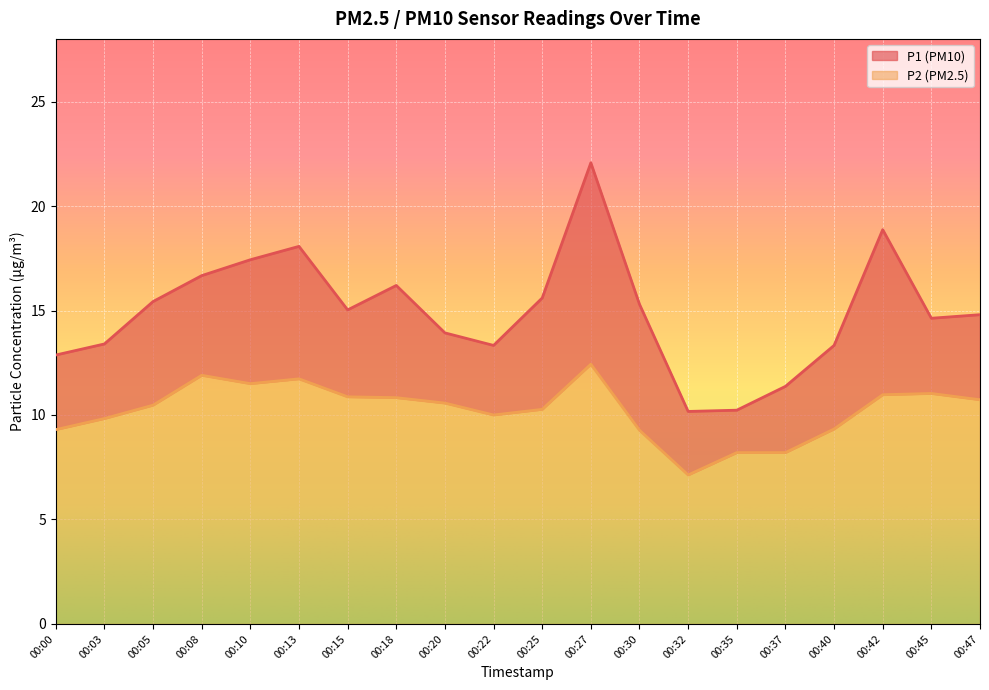

At which label is P1 closest to 16?

00:18